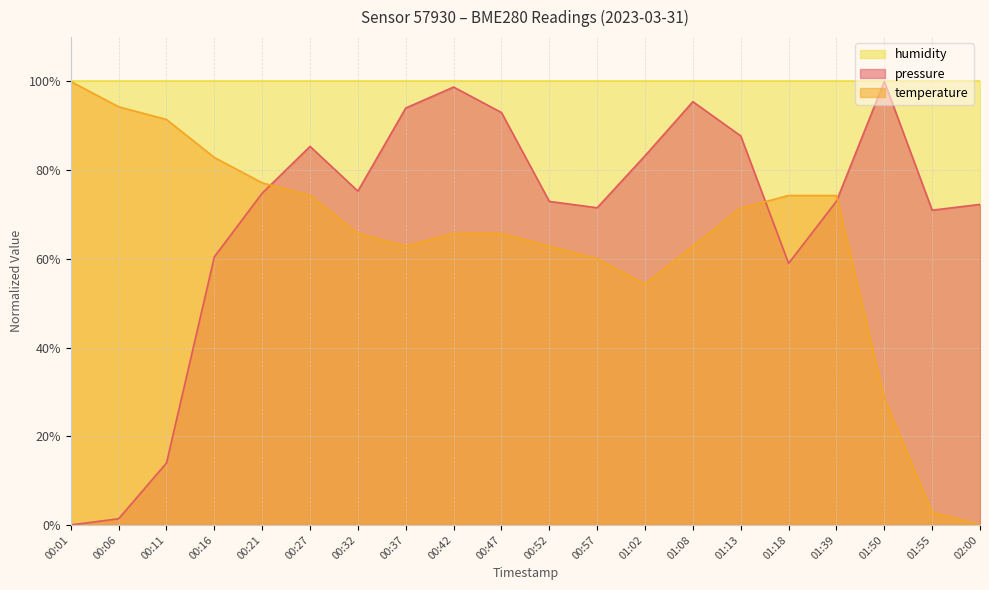

Rank the series at 00:21 from lowest to highest value.

pressure, temperature, humidity